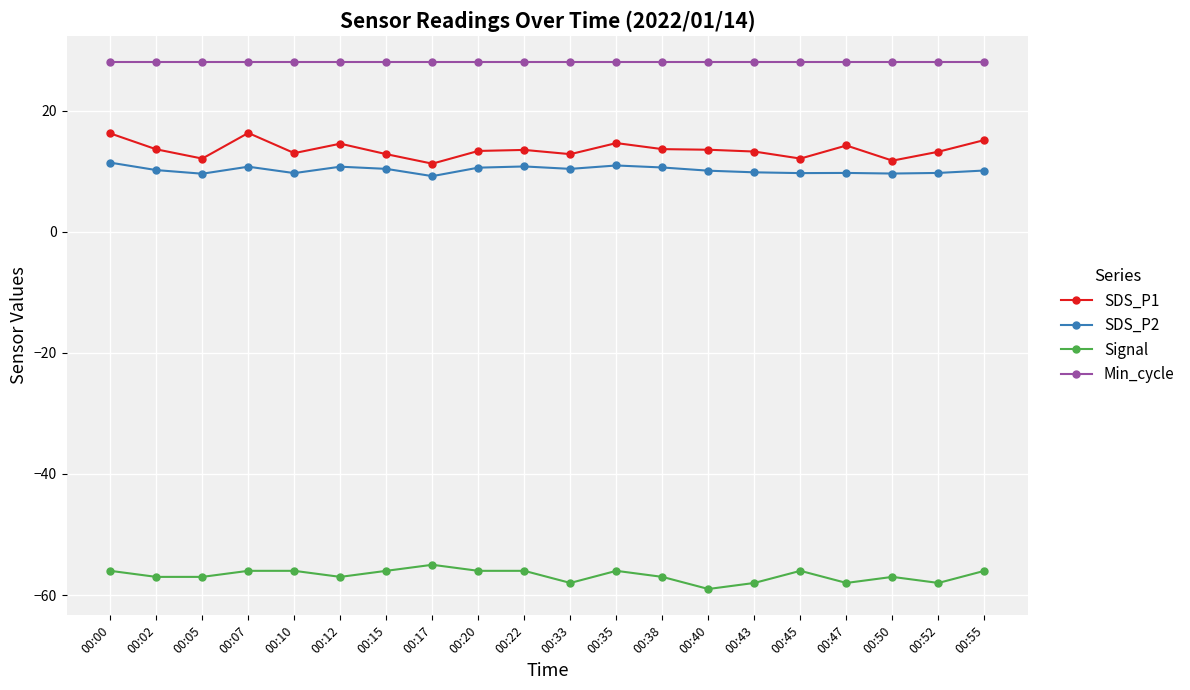

What is the value of the Signal point at the 15th from the left?

-58.0